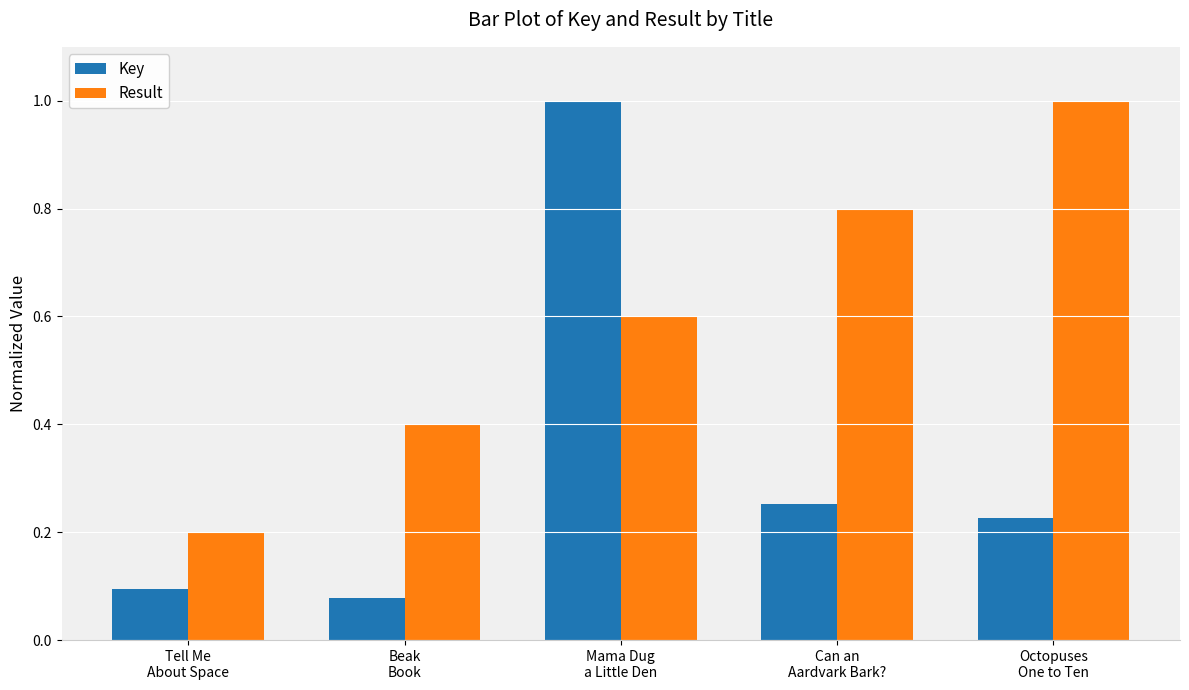

What is the greatest value displayed?

1.0